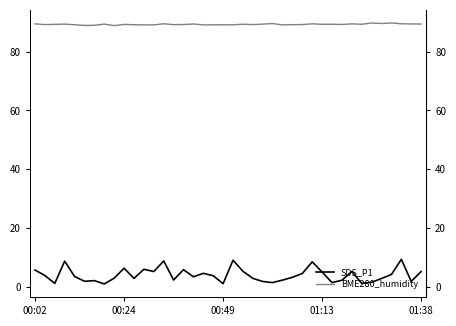

Where does the BME280_humidity series first go above 89?

00:02